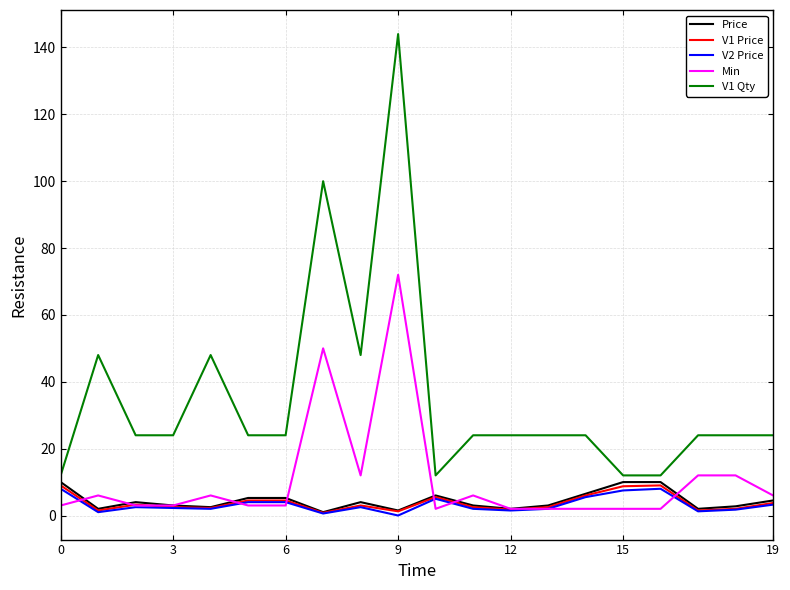

What is the sum of all V1 Price values?

75.8